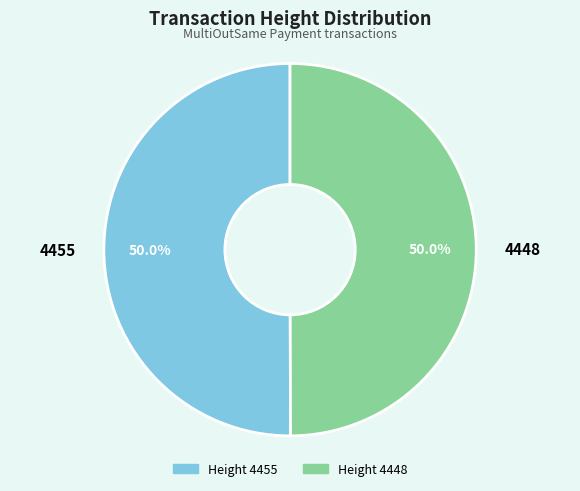

How many slices are in this pie chart?

2